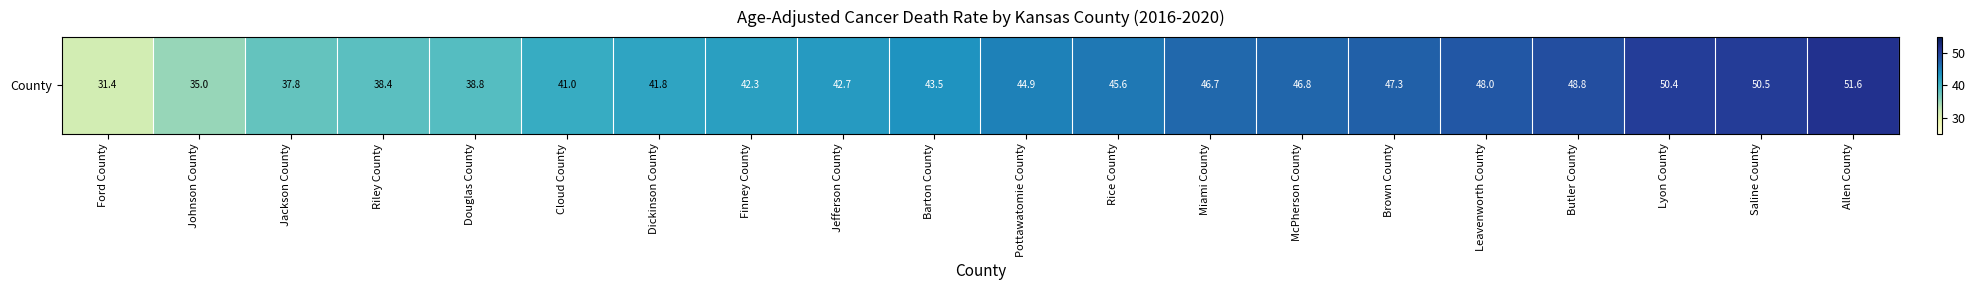

How many distinct data groups are displayed?

1